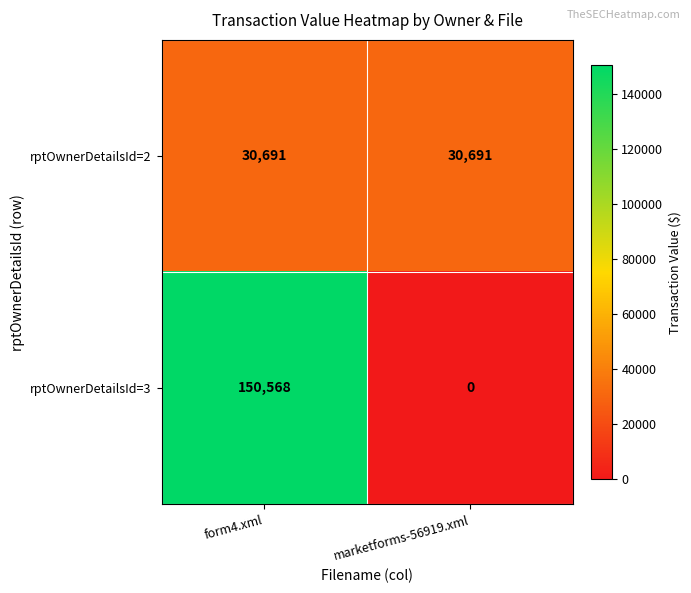

Which series has the largest range (max minus min)?

rptOwnerDetailsId=3